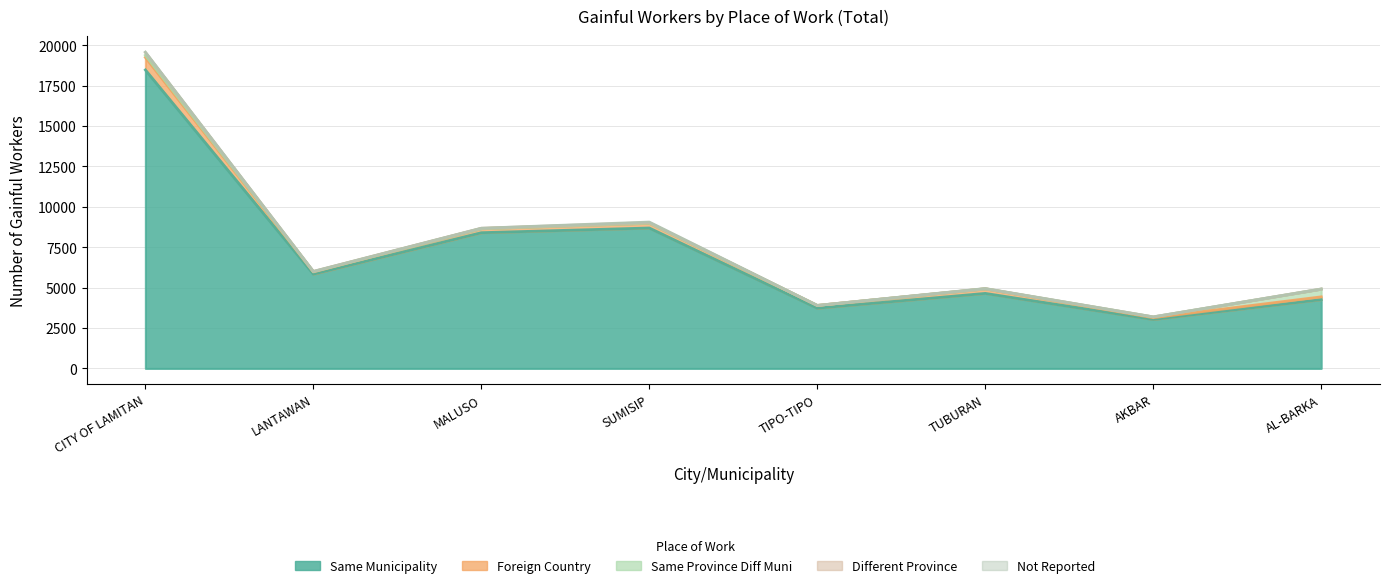

True or false: Not Reported has a value of 33 at SUMISIP.

True